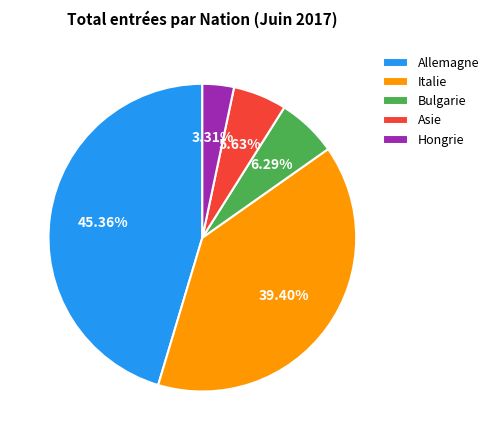

How many segments does this pie chart have?

5